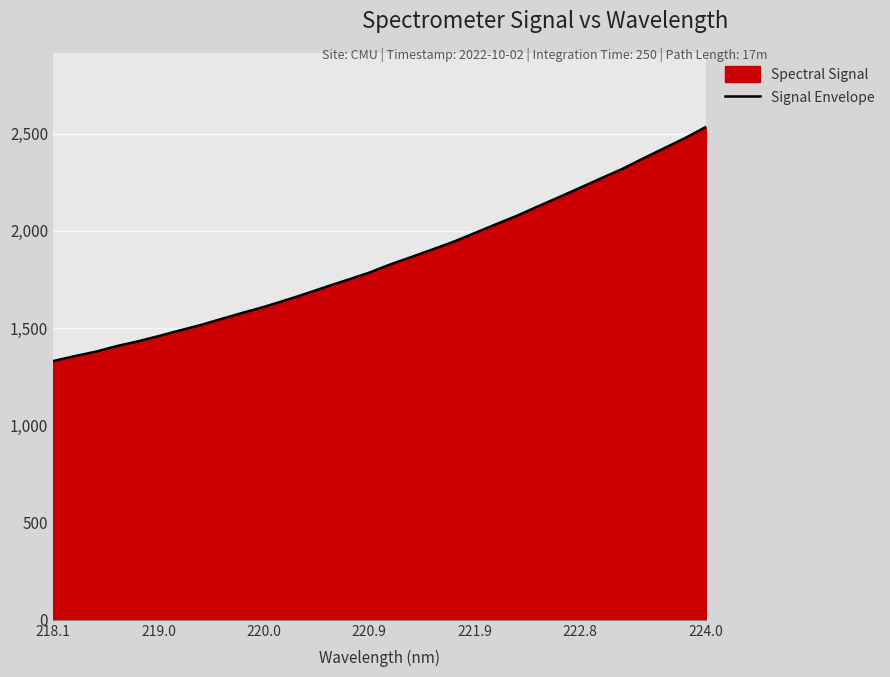

What is the change in value from 218.1 to 222.8?

+890.3